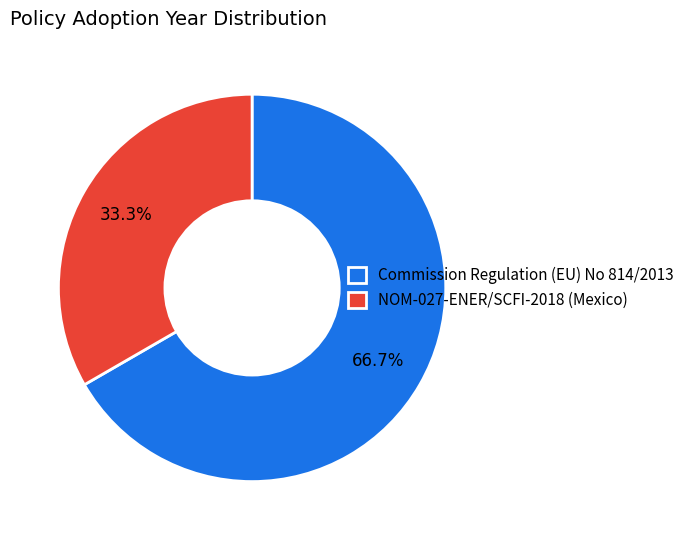

Count the number of slices in the pie.

2